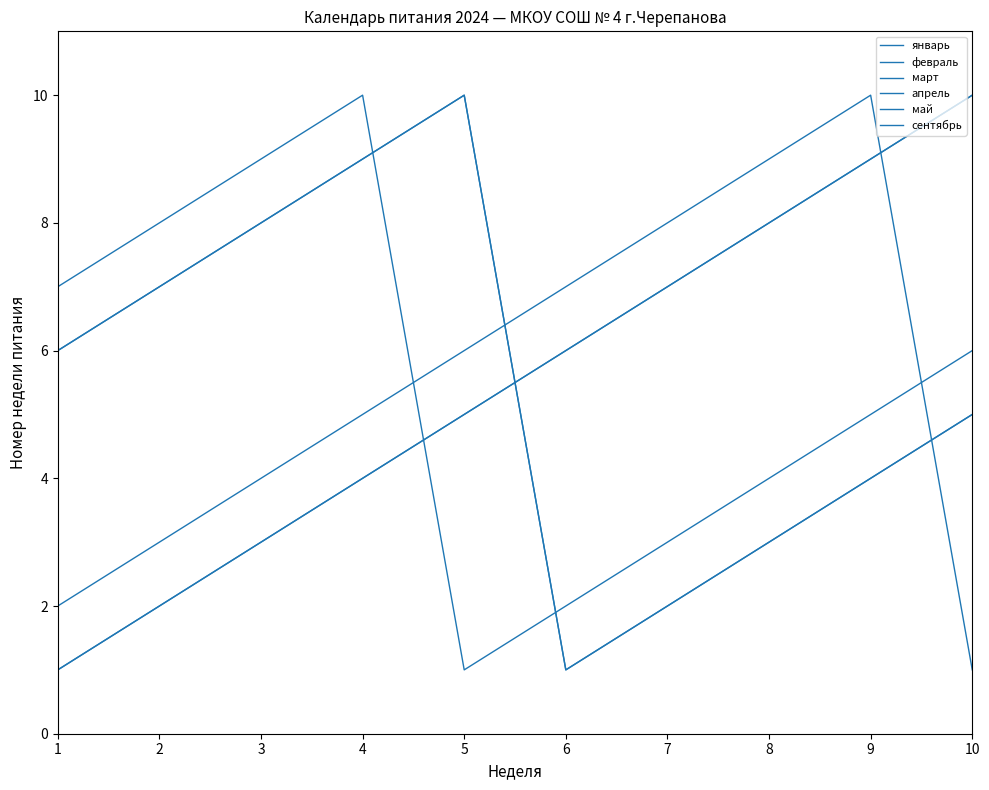

Between 2 and 6, which series saw the biggest shift?

февраль